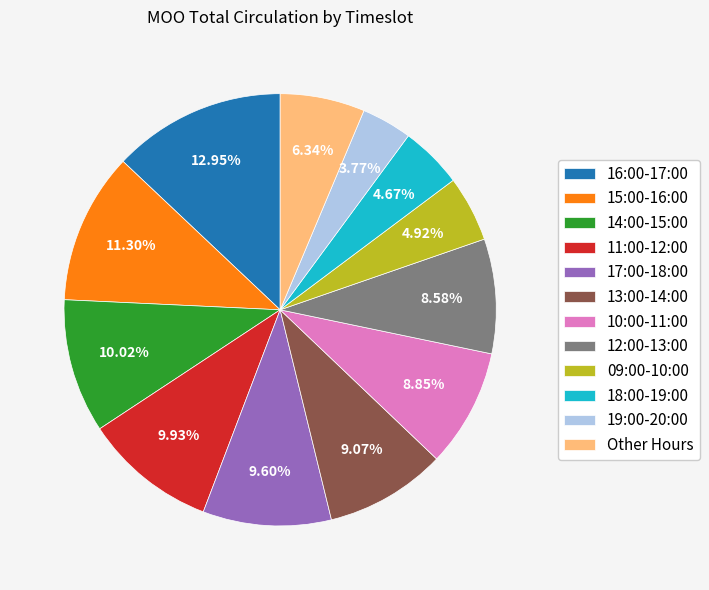

Combined, do 12:00-13:00 and 16:00-17:00 account for over 50%?

No